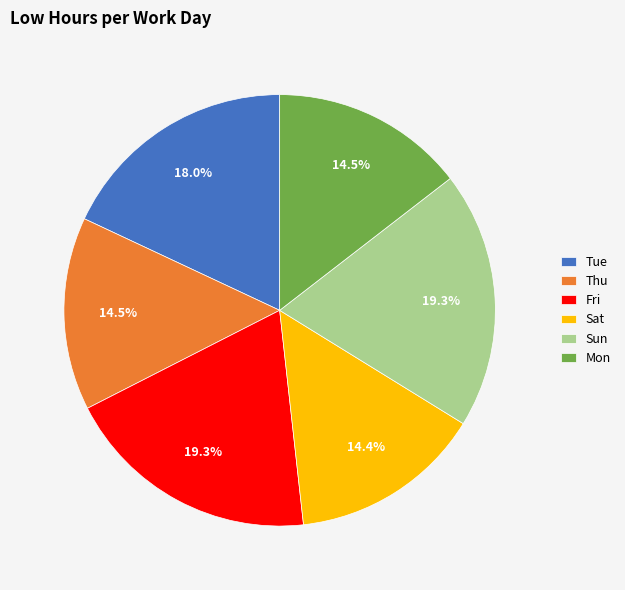

How much of the chart is everything except Tue?

82.0%